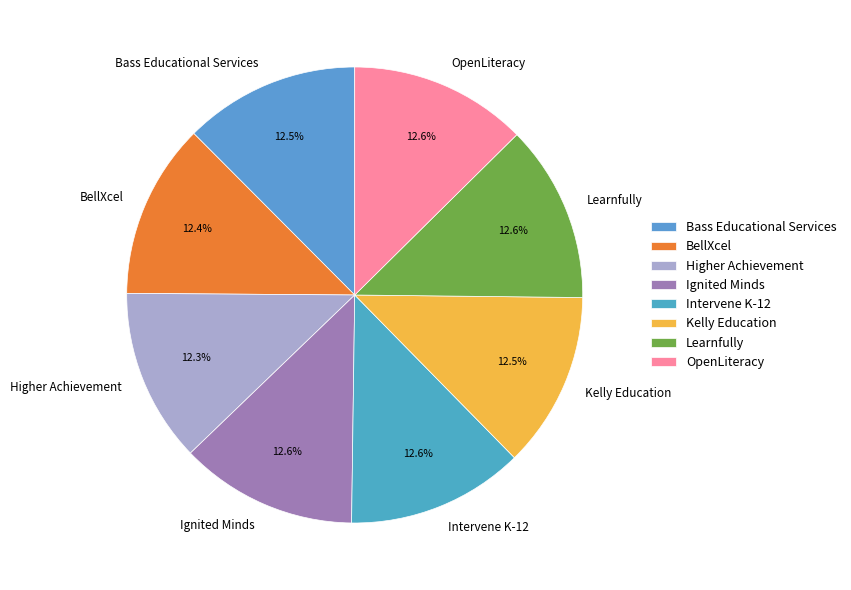

What percentage do Higher Achievement and Learnfully together represent?

24.9%